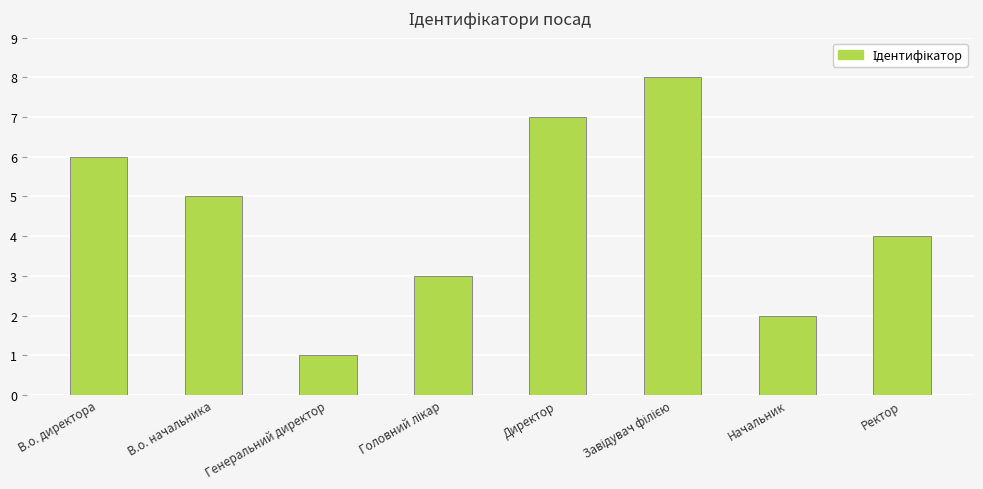

What position from the left is Начальник?

7